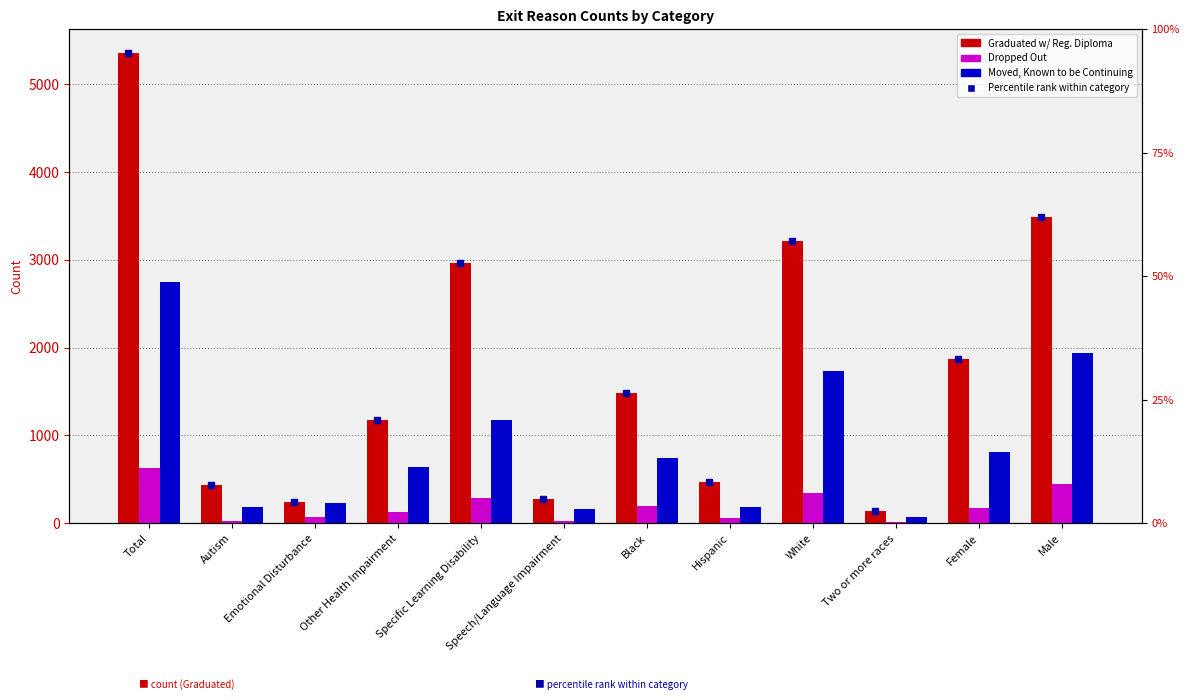

Where is Graduated with Reg. Diploma nearest to the value 2747?

Specific Learning Disability